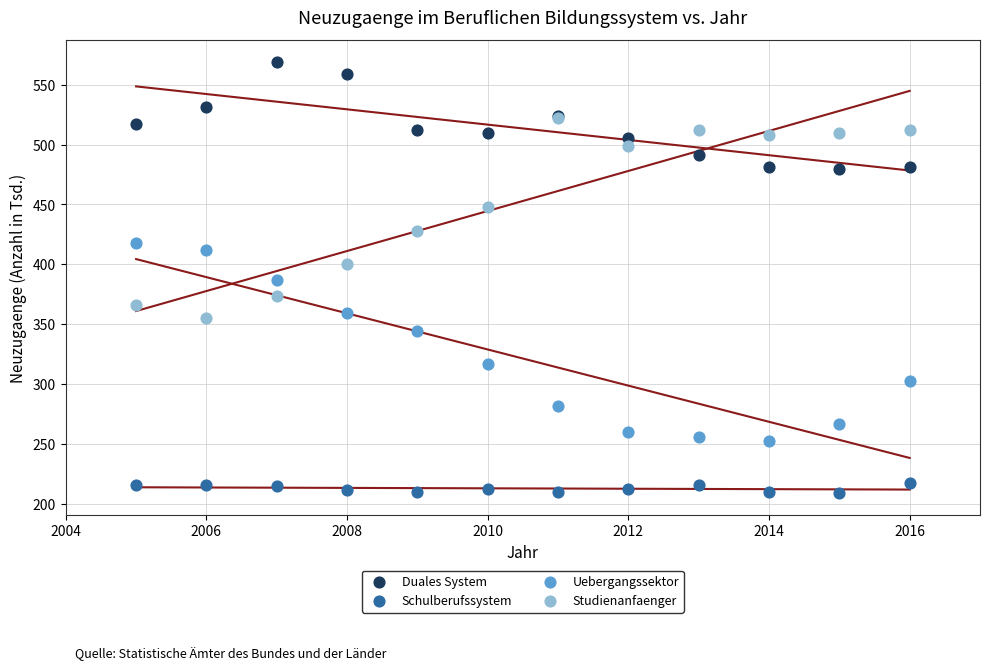

Which series reaches the maximum Y coordinate?

Duales System